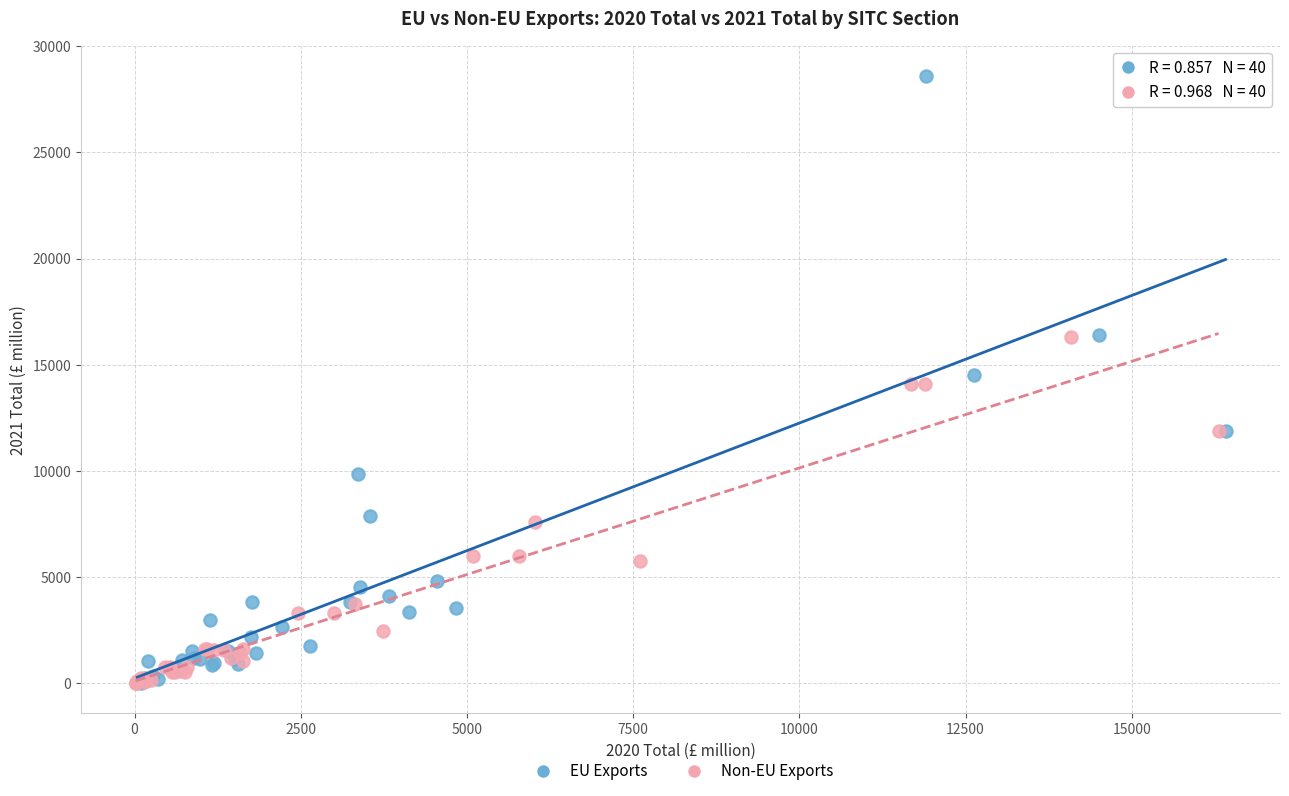

Which series has the largest Y range (max minus min)?

EU Exports